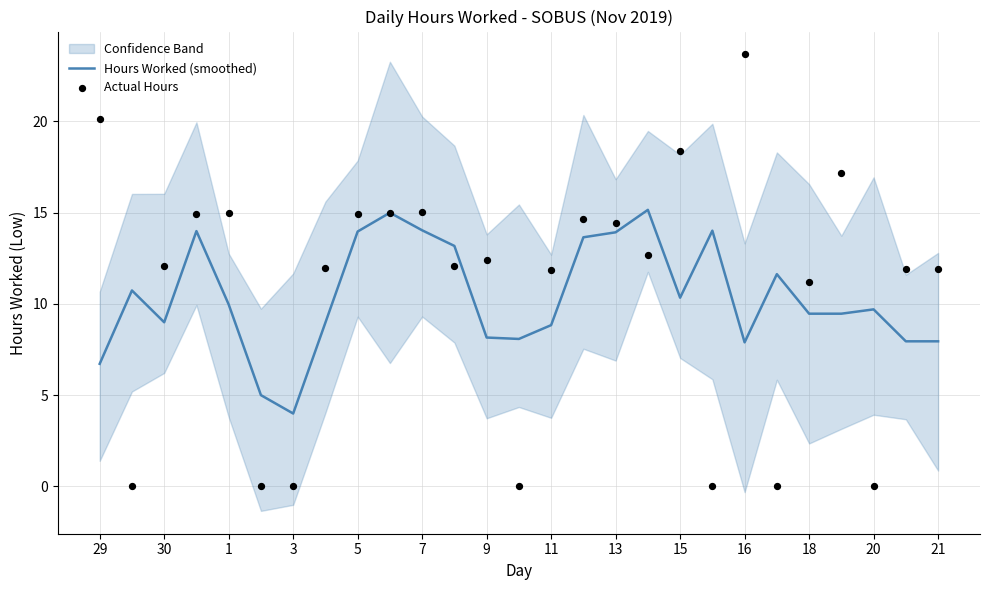

What are all the series names shown in the legend?

Hours Worked (smoothed), Actual Hours